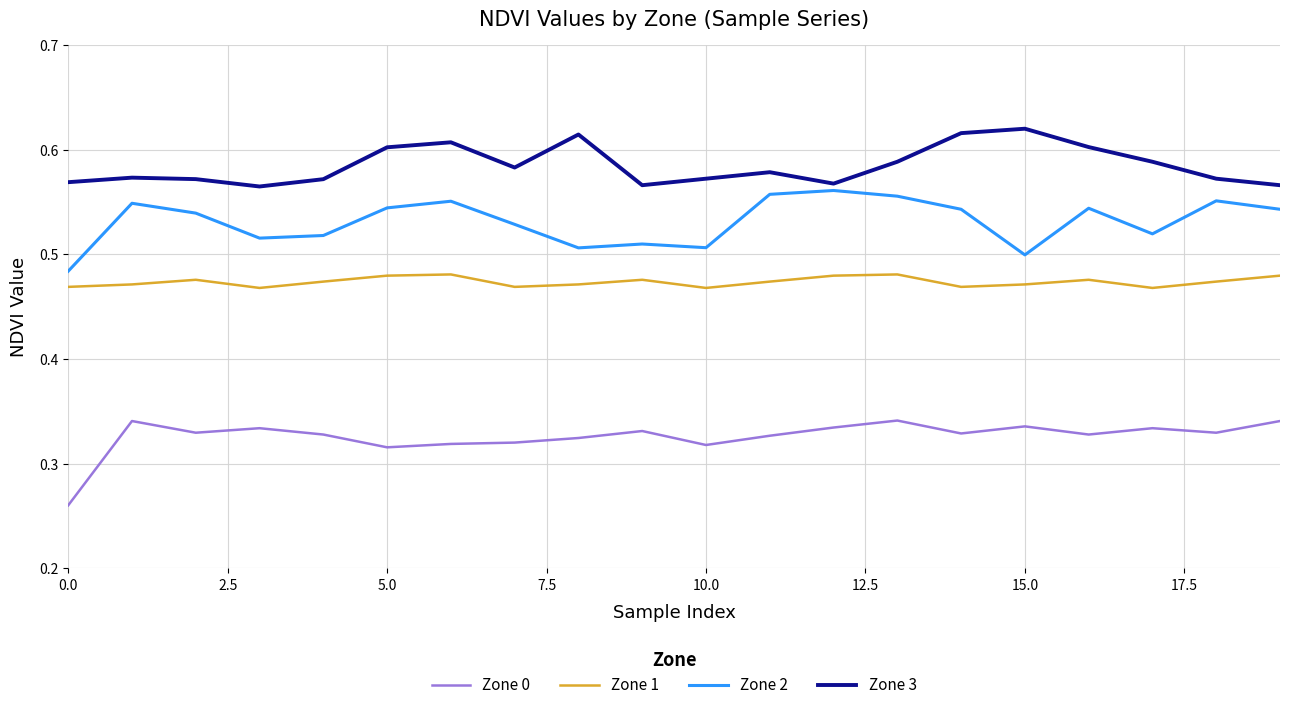

List the series in order of their overall mean, highest first.

Zone 3, Zone 2, Zone 1, Zone 0